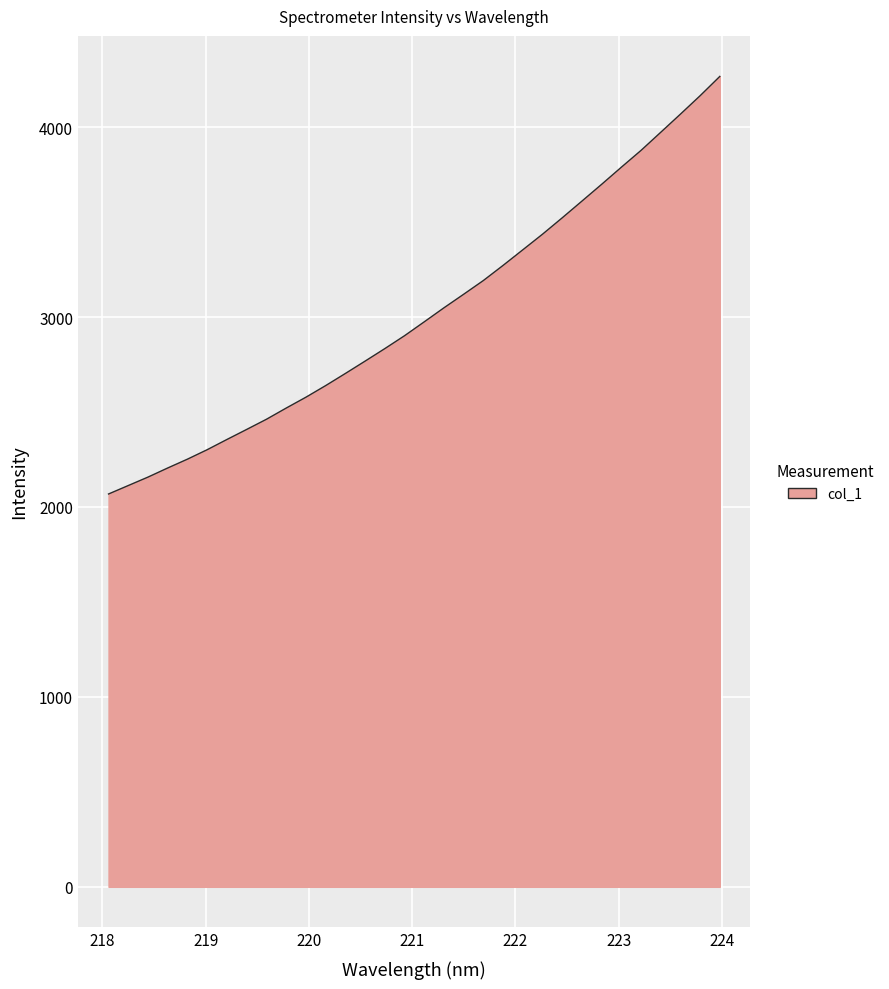

What is the minimum value shown in the chart?

2068.4